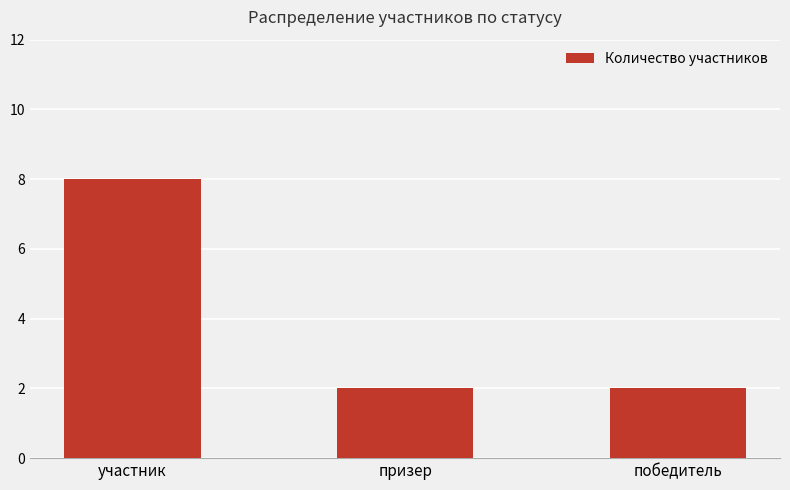

Reading left to right, transcribe all the data shown in this chart.

участник=8	призер=2	победитель=2